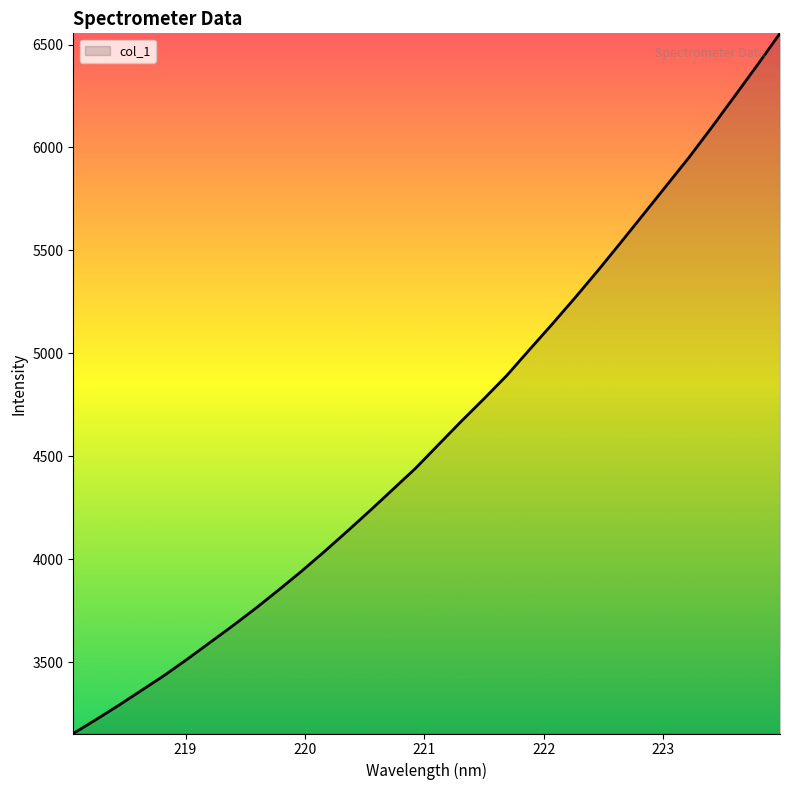

What is the smallest value displayed?

3152.6